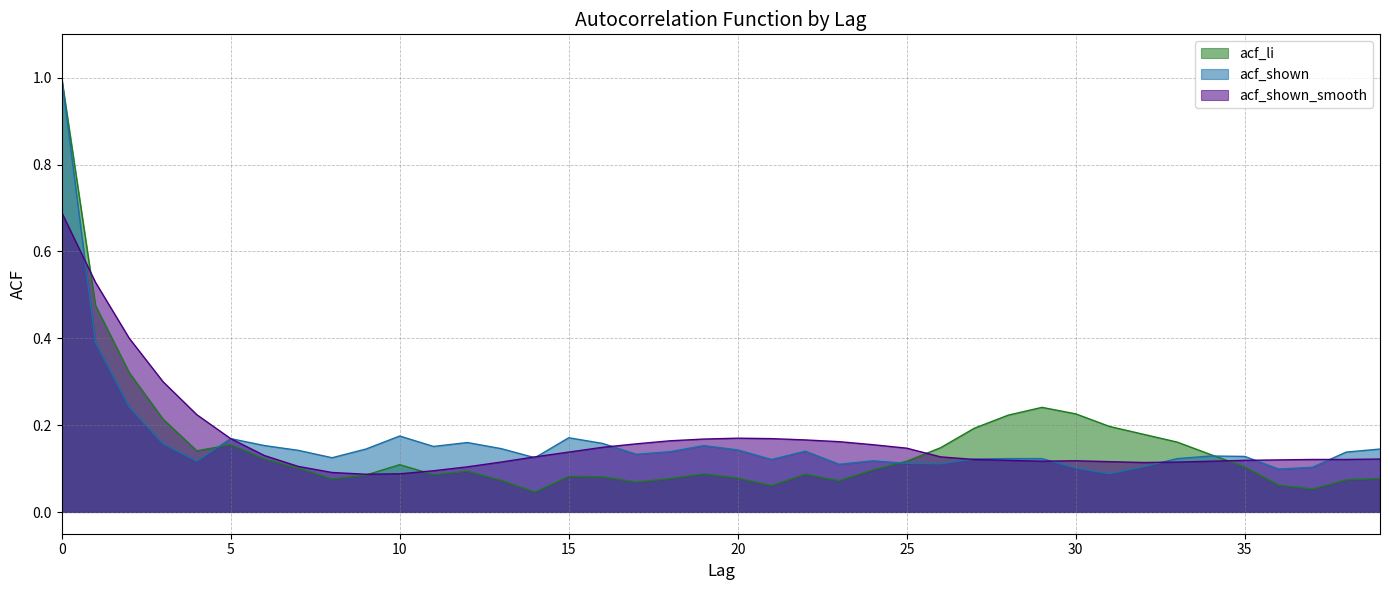

Reading right to left, transcribe all the data shown in this chart.

acf_li: 0.1	0.1	0.1	0.1	0.1	0.1	0.2	0.2	0.2	0.2	0.2	0.2	0.2	0.1	0.1	0.1	0.1	0.1	0.1	0.1	0.1	0.1	0.1	0.1	0.1	0.0	0.1	0.1	0.1	0.1	0.1	0.1	0.1	0.1	0.2	0.1	0.2	0.3	0.5	1.0
acf_shown: 0.1	0.1	0.1	0.1	0.1	0.1	0.1	0.1	0.1	0.1	0.1	0.1	0.1	0.1	0.1	0.1	0.1	0.1	0.1	0.1	0.2	0.1	0.1	0.2	0.2	0.1	0.1	0.2	0.2	0.2	0.1	0.1	0.1	0.2	0.2	0.1	0.2	0.2	0.4	1.0
acf_shown_smooth: 0.1	0.1	0.1	0.1	0.1	0.1	0.1	0.1	0.1	0.1	0.1	0.1	0.1	0.1	0.1	0.2	0.2	0.2	0.2	0.2	0.2	0.2	0.2	0.1	0.1	0.1	0.1	0.1	0.1	0.1	0.1	0.1	0.1	0.1	0.2	0.2	0.3	0.4	0.5	0.7